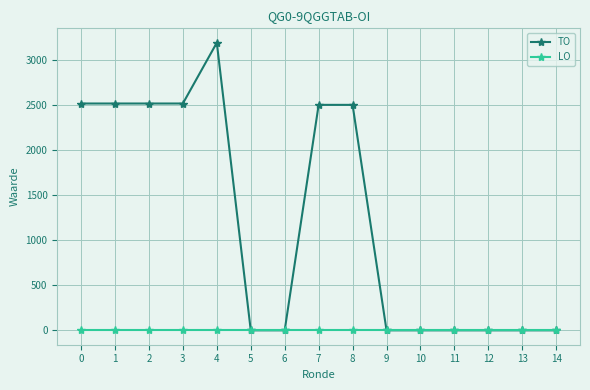

The value of LO at 1 is 0. True or false?

True